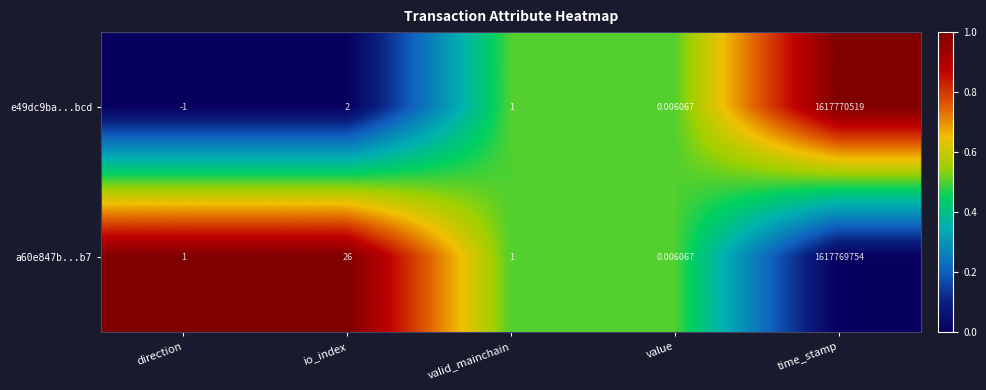

At which category is the sum across all series the highest?

time_stamp